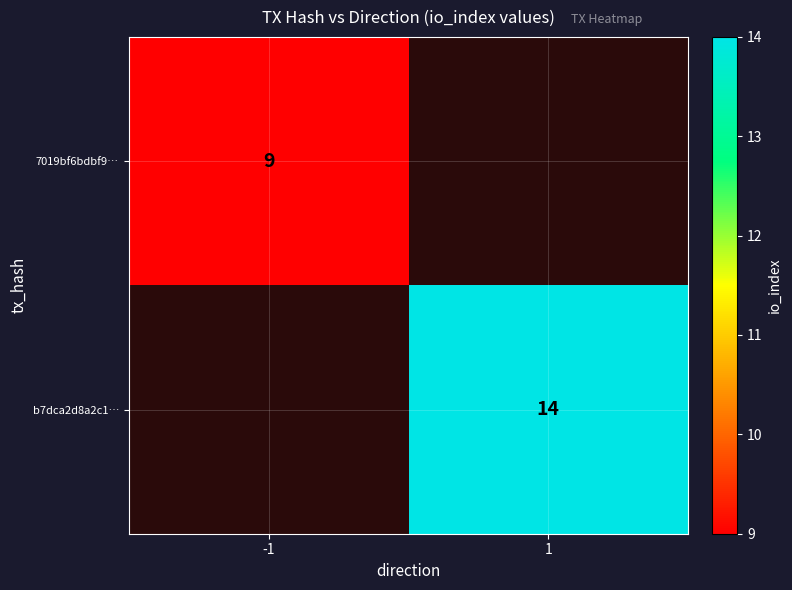

What is the total value across all series at 1?

14